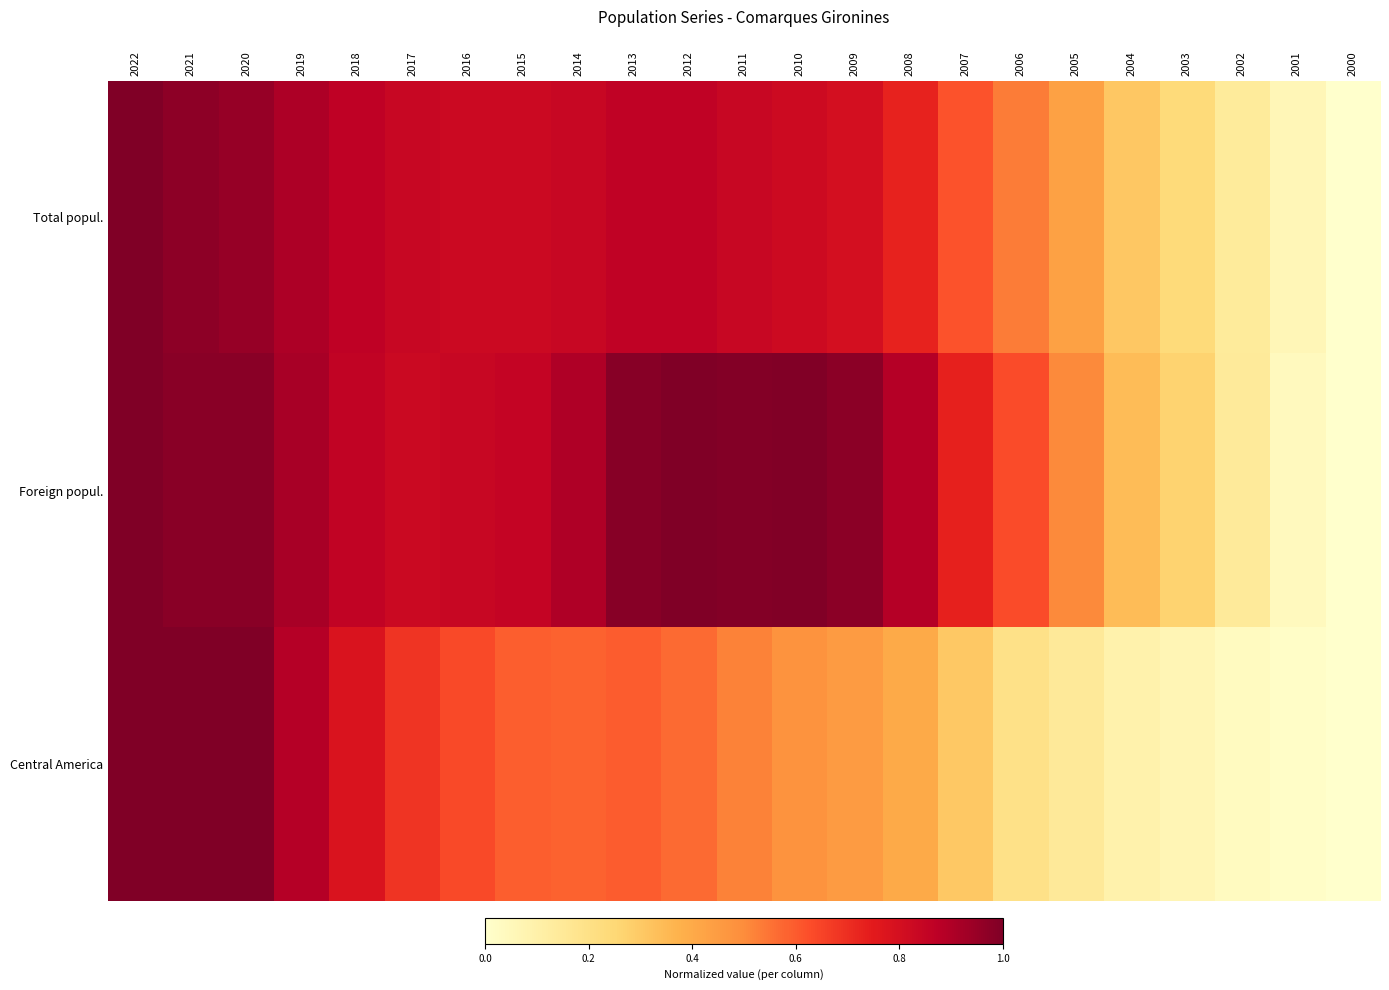

Which has a higher value, 2004 or 2006?

2006